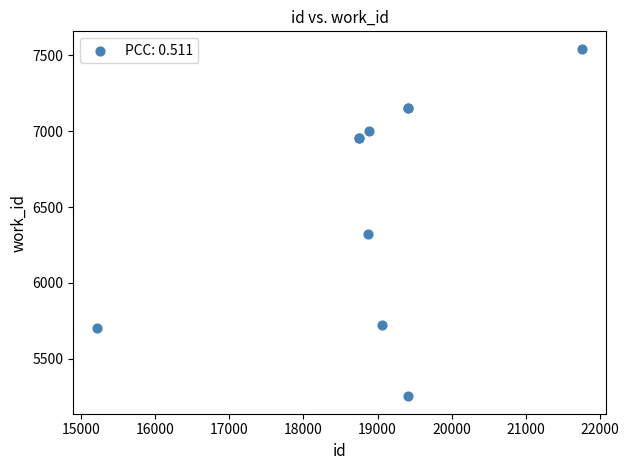

What Y value in the scatter plot is closest to 6398?

6321